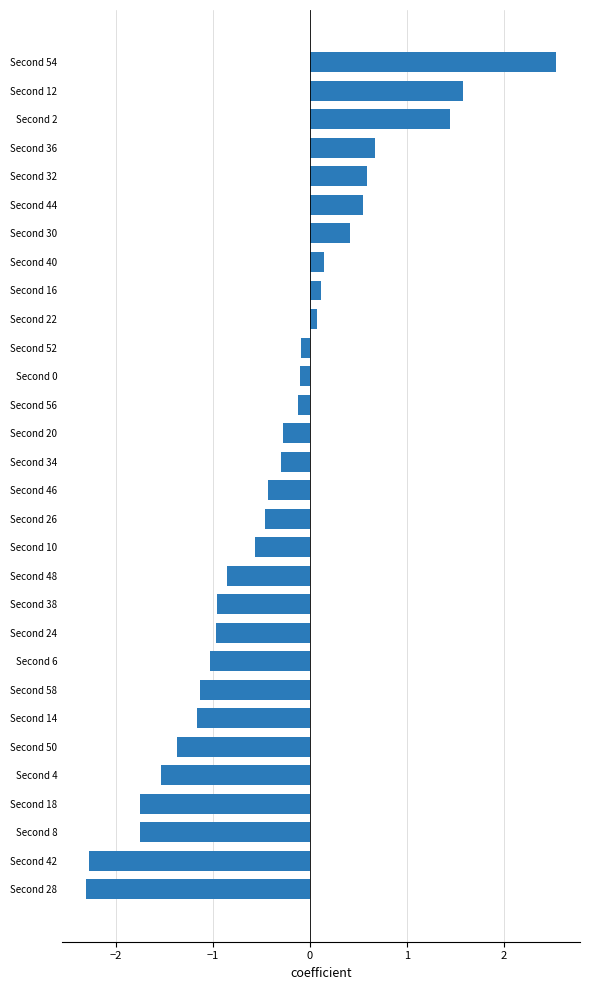

Does the chart contain stacked bars?

No